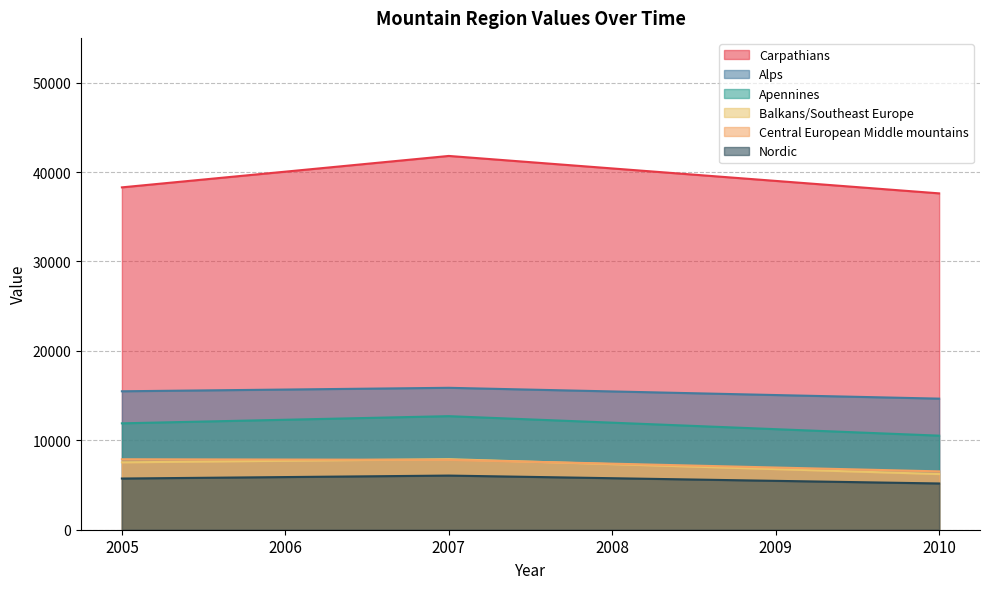

What is the lowest value of the Balkans/Southeast Europe series?

6223